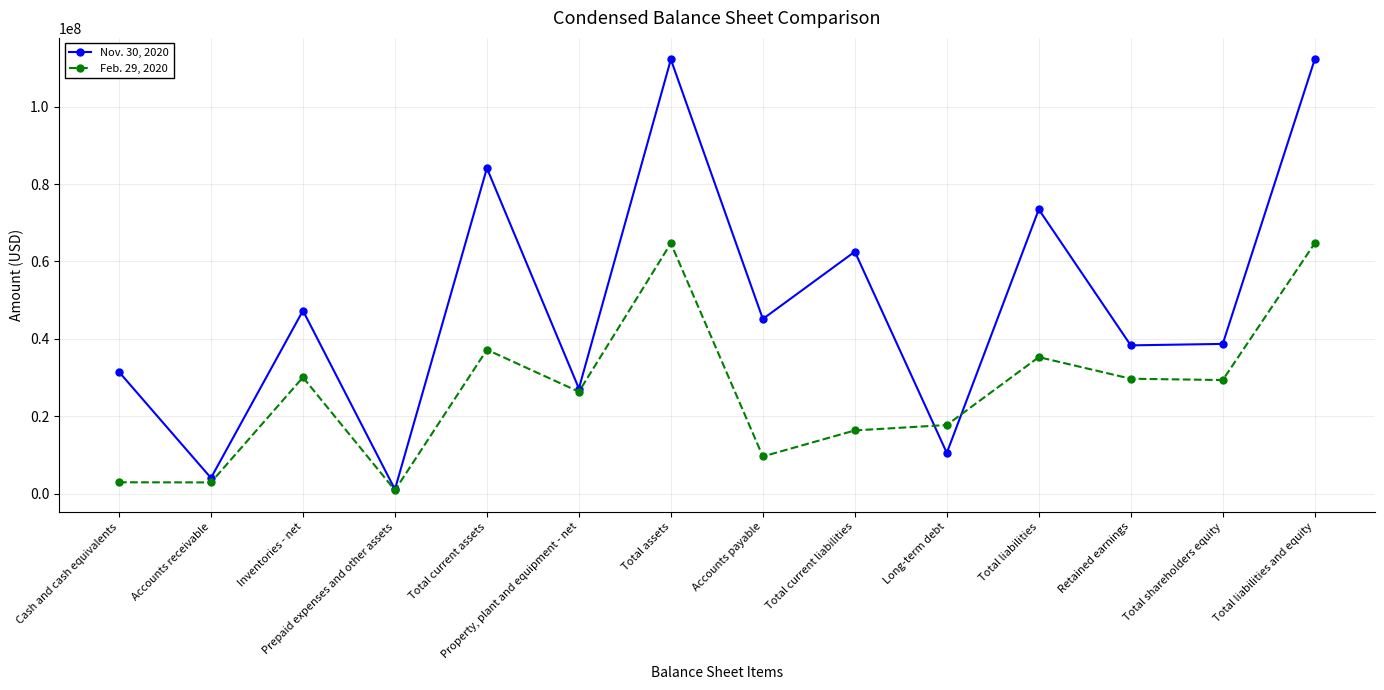

True or false: Nov. 30, 2020 has more than 1 points higher than both neighbors.

True